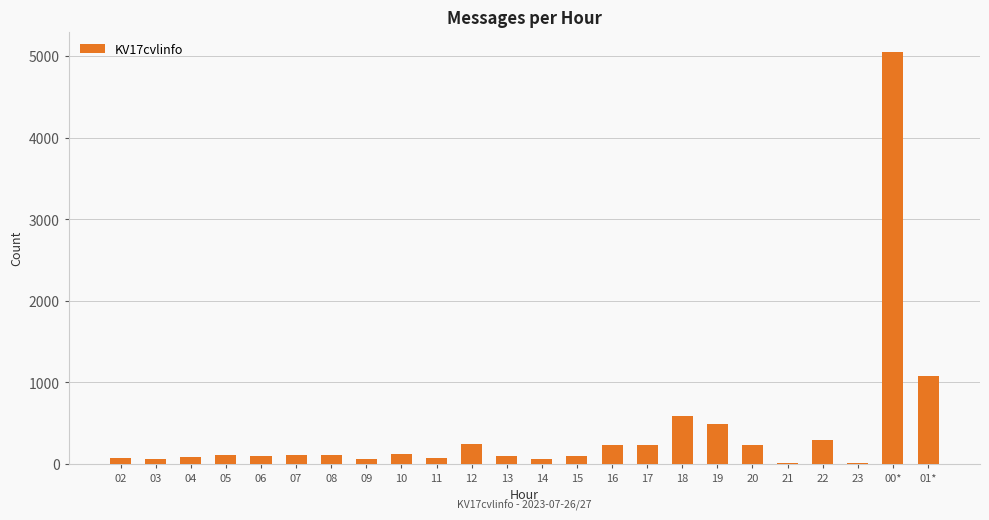

What is the greatest value displayed?

5050